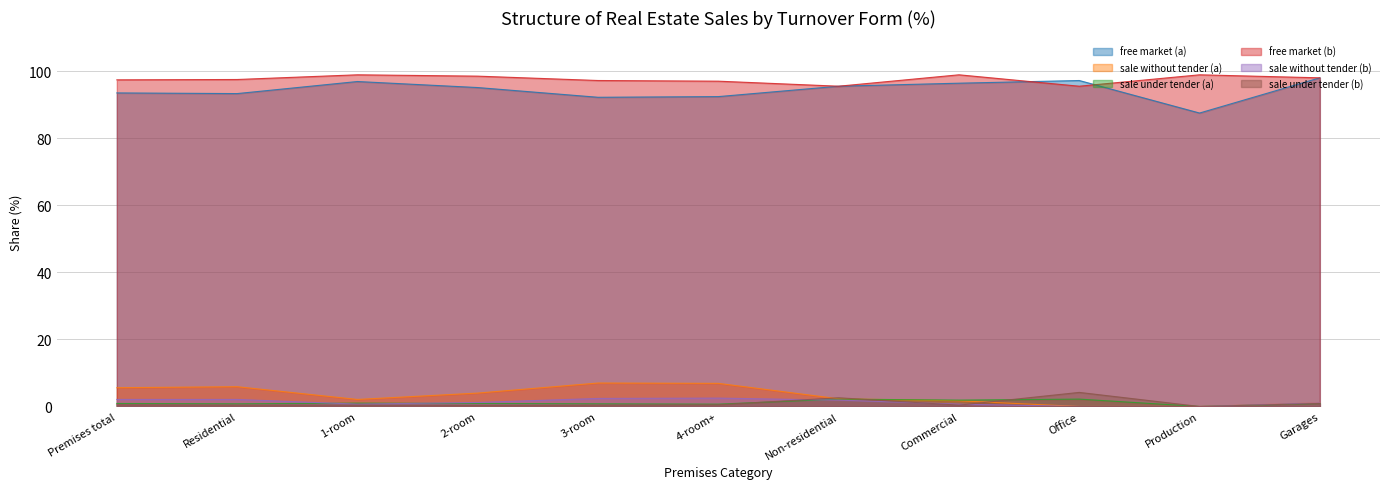

What is the value of the free market (b) point at the 2nd from the left?

97.5